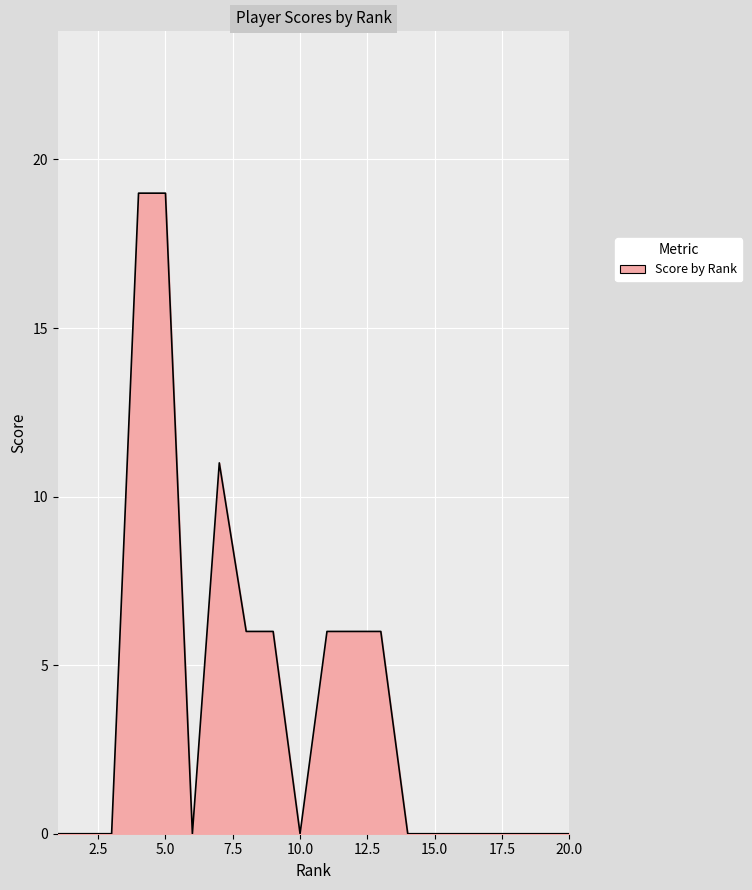

What is the greatest value displayed?

19